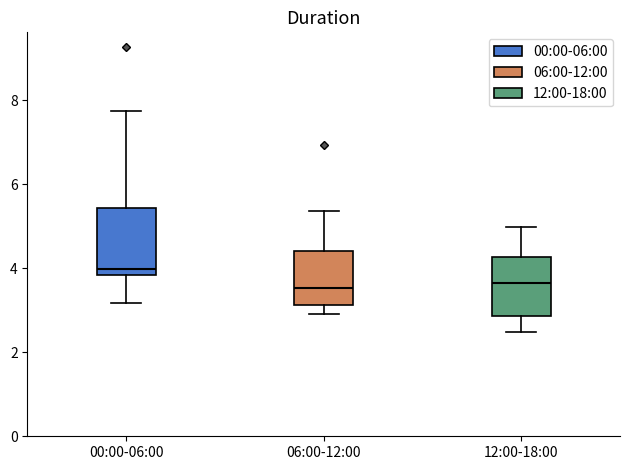

Where does the median line of the box for 12:00-18:00 sit on the y-axis? The values are not printed on the chart, so give them approximately, as read against the axis.

3.6